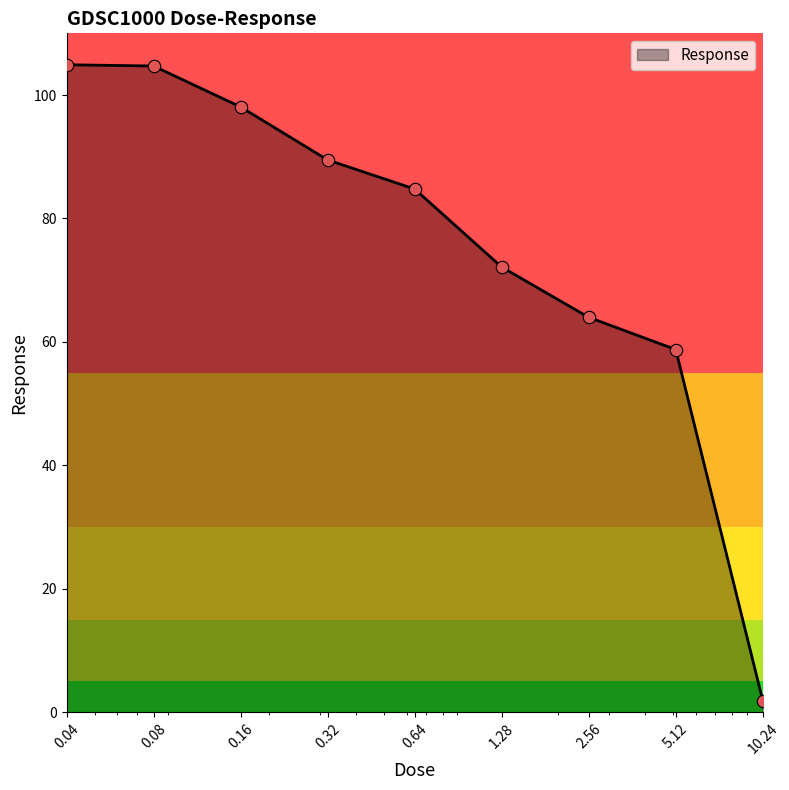

What is the greatest value displayed?

104.9